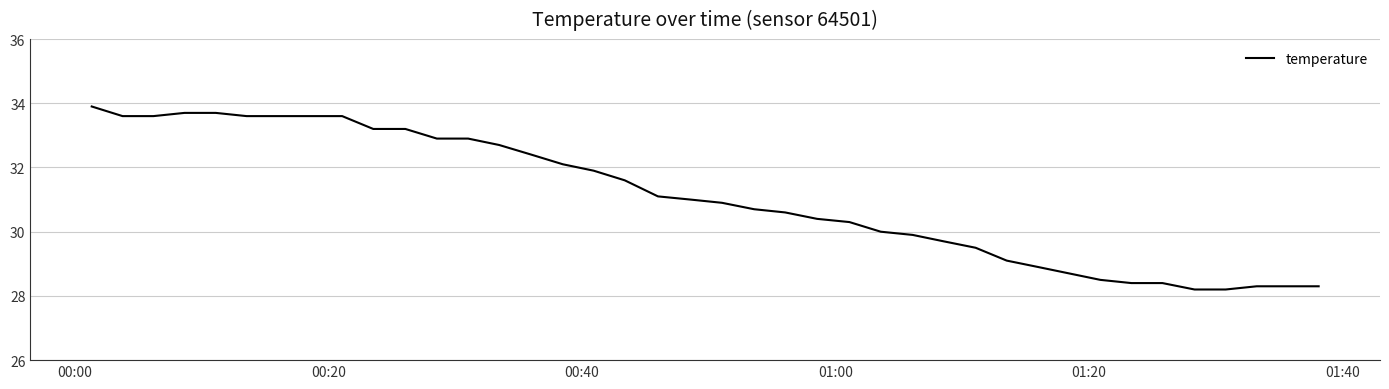

Reading left to right, what are all the values shown in this chart?

33.9	33.6	33.6	33.7	33.7	33.6	33.6	33.6	33.6	33.2	33.2	32.9	32.9	32.7	32.4	32.1	31.9	31.6	31.1	31.0	30.9	30.7	30.6	30.4	30.3	30.0	29.9	29.7	29.5	29.1	28.9	28.7	28.5	28.4	28.4	28.2	28.2	28.3	28.3	28.3